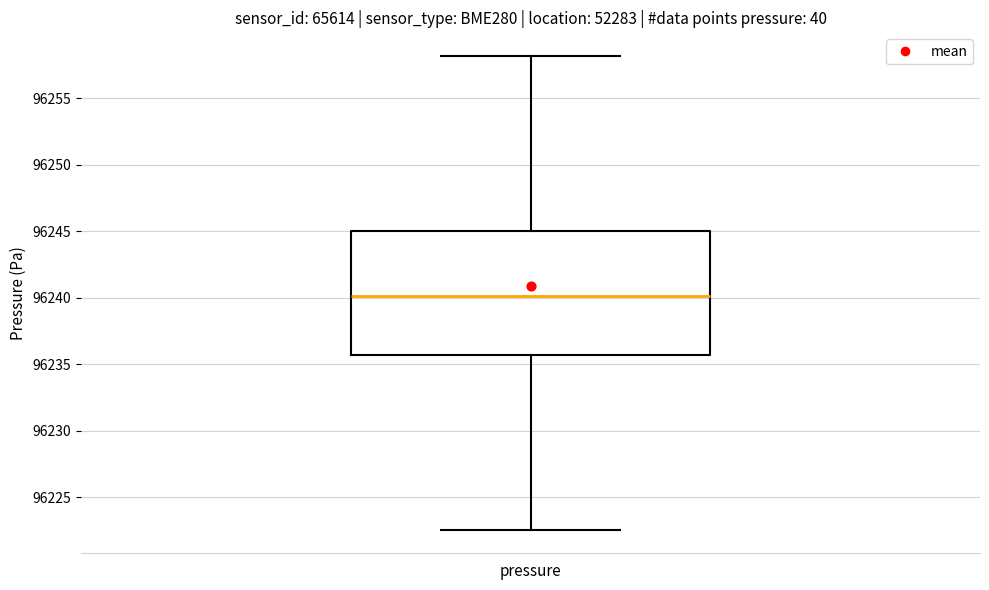

Where does the upper whisker of the box for pressure end on the y-axis? The values are not printed on the chart, so give them approximately, as read against the axis.

96258.0